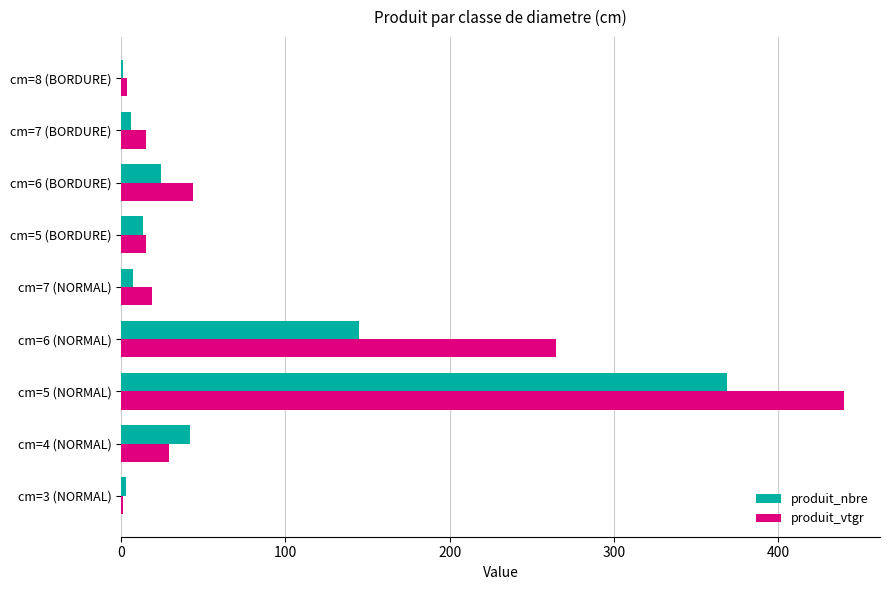

What is the sum of the produit_nbre values at cm=5 (BORDURE) and cm=6 (NORMAL)?

158.0